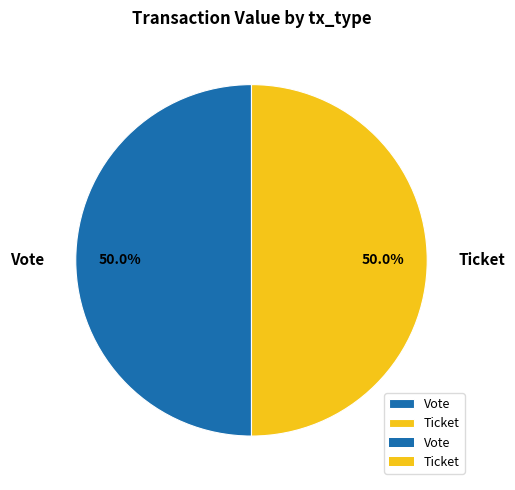

What percentage is NOT represented by Vote?

50.0%